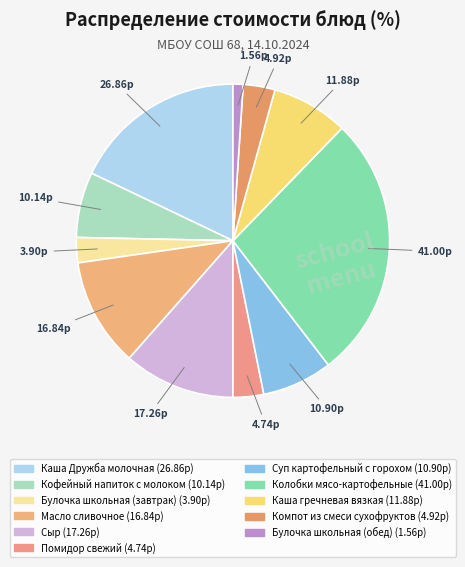

What portion of the pie excludes Масло сливочное?

88.8%